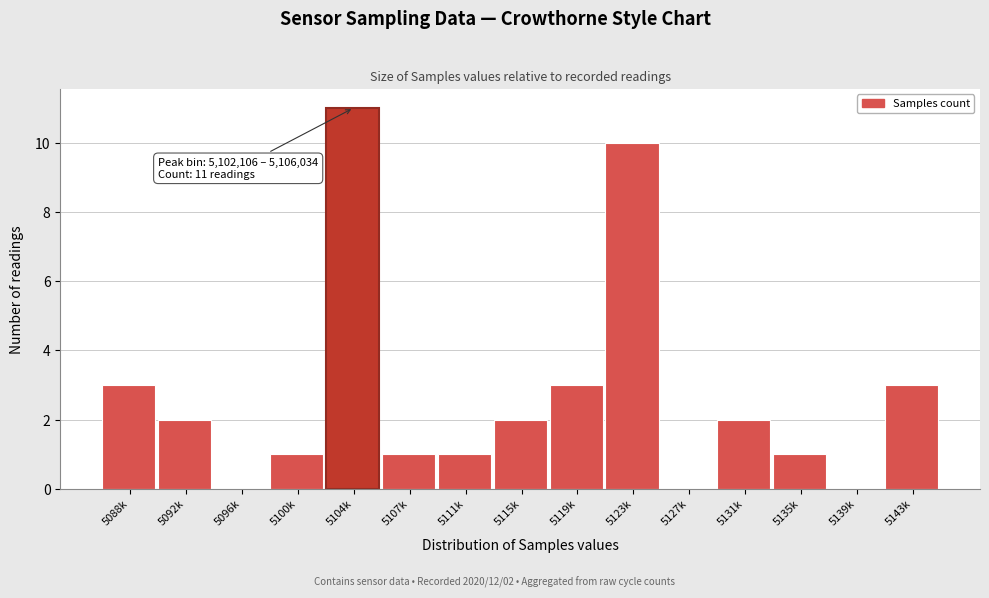

Reading left to right, list all the values displayed in this chart.

5088k=3	5092k=2	5096k=0	5100k=1	5104k=11	5107k=1	5111k=1	5115k=2	5119k=3	5123k=10	5127k=0	5131k=2	5135k=1	5139k=0	5143k=3